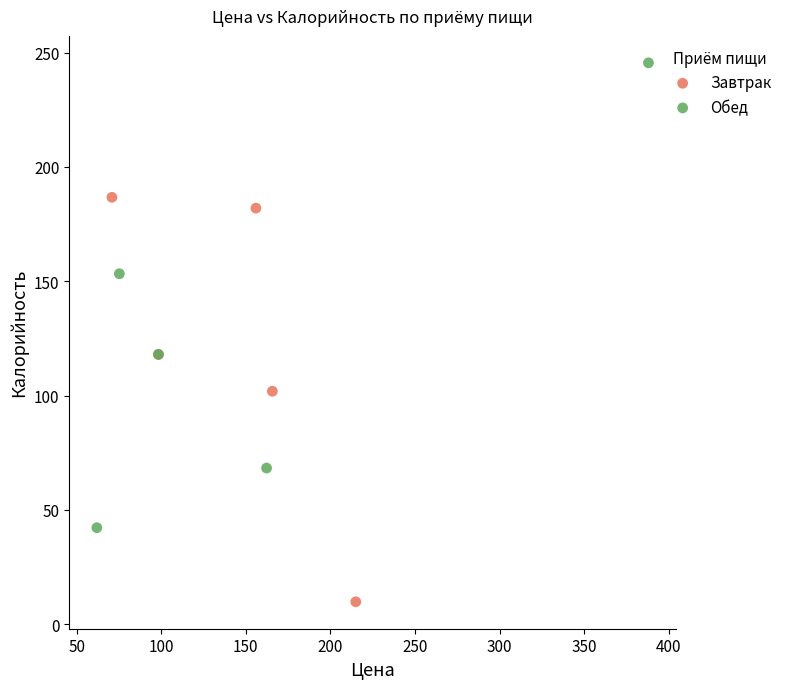

Which series reaches the maximum Y coordinate?

Обед